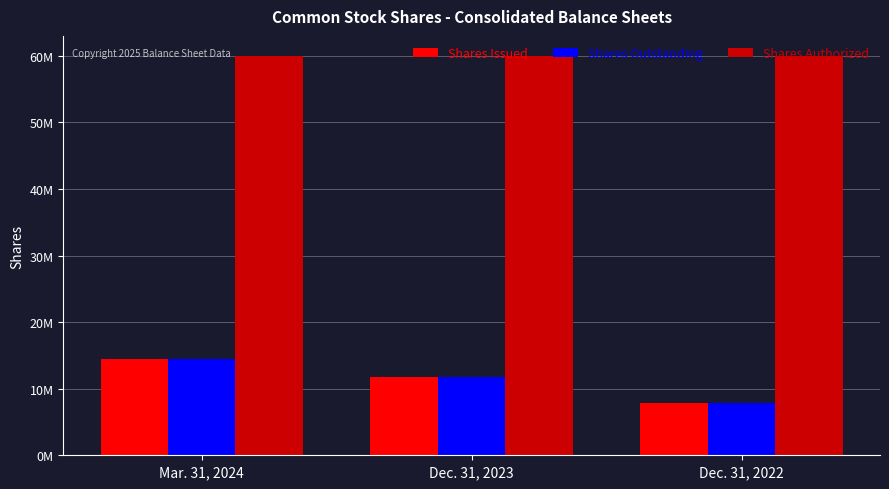

At which label does Shares Outstanding first exceed 11707317?

Mar. 31, 2024